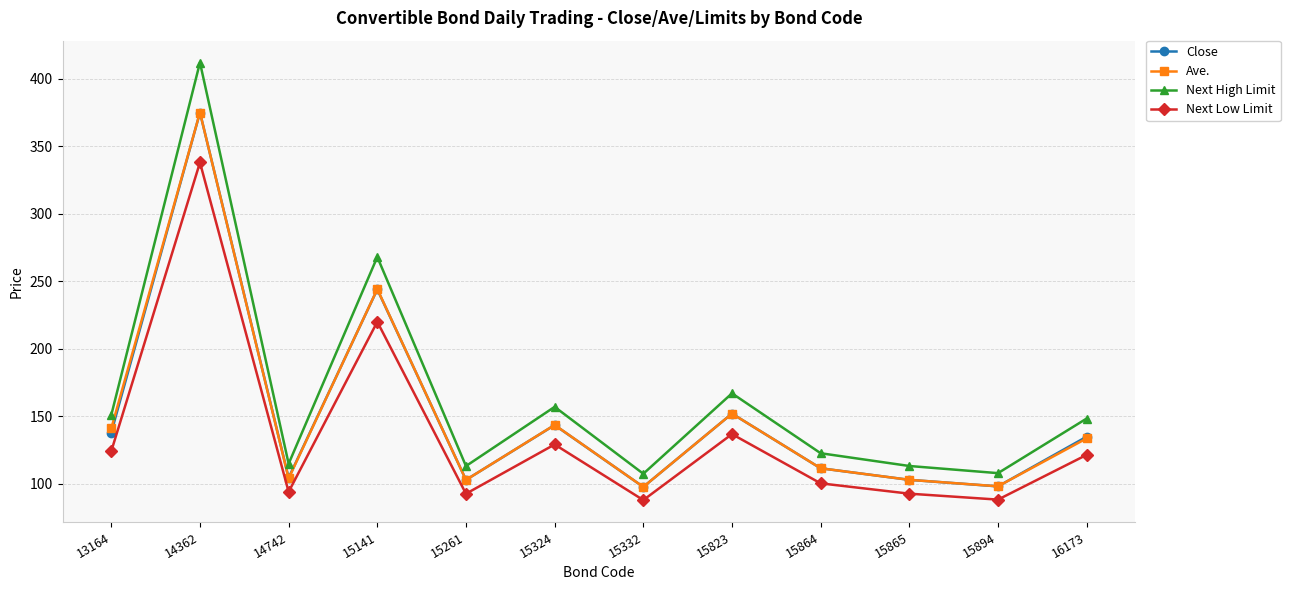

True or false: Ave. and Next High Limit intersect in this chart.

False